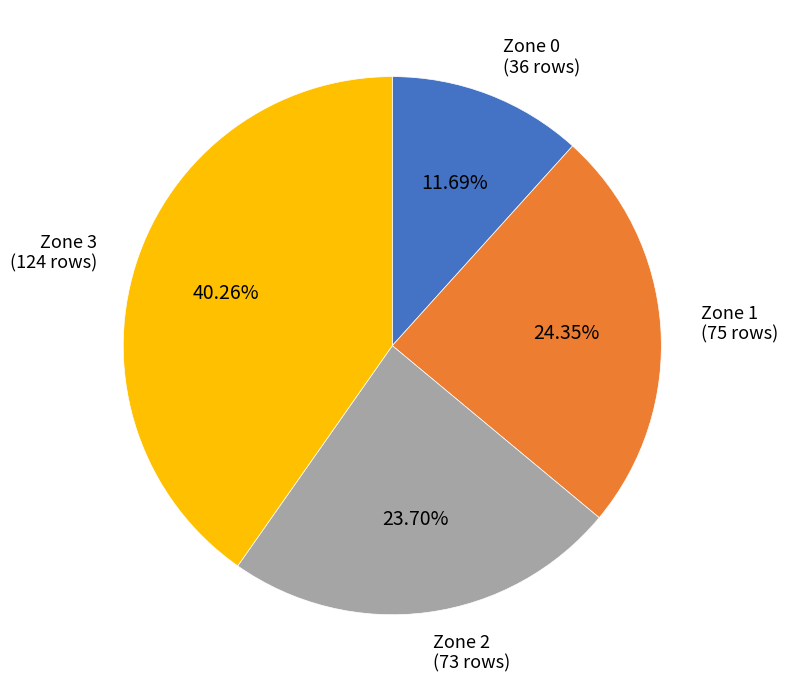

Is there any slice that represents more than half of the pie?

No